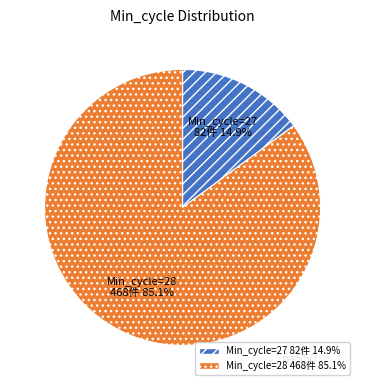

Does any single category account for the majority?

Yes